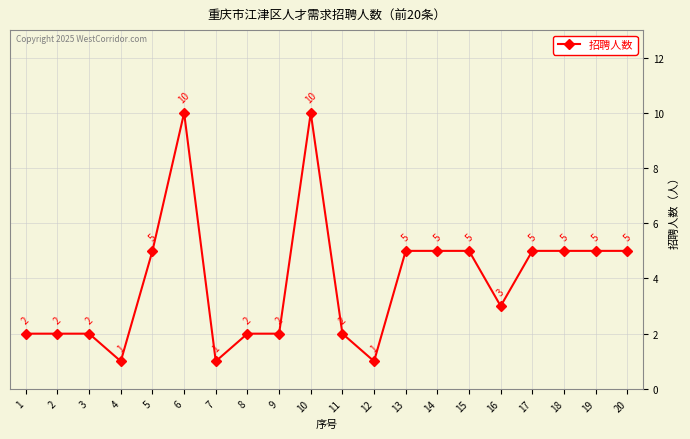

What is the greatest value displayed?

10